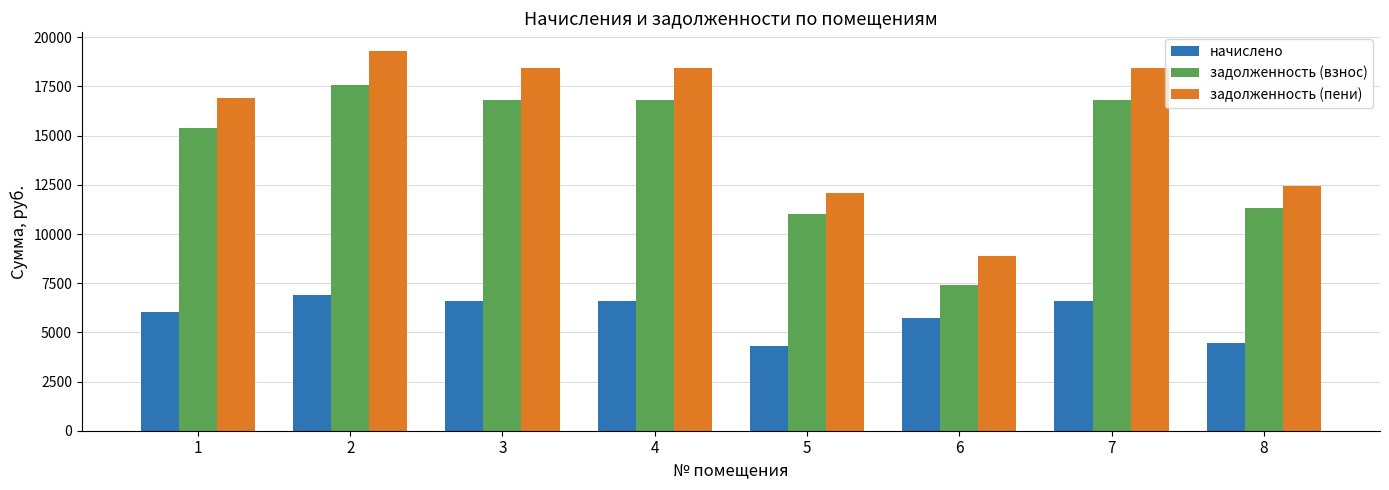

What is the smallest value displayed?

4320.0